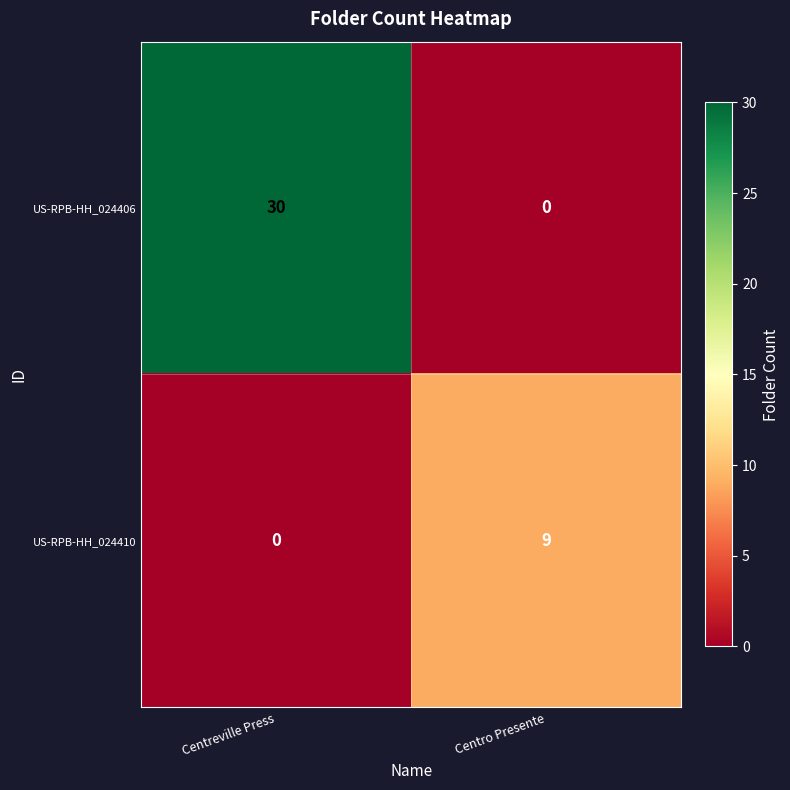

Read the US-RPB-HH_024410 value at Centro Presente.

9